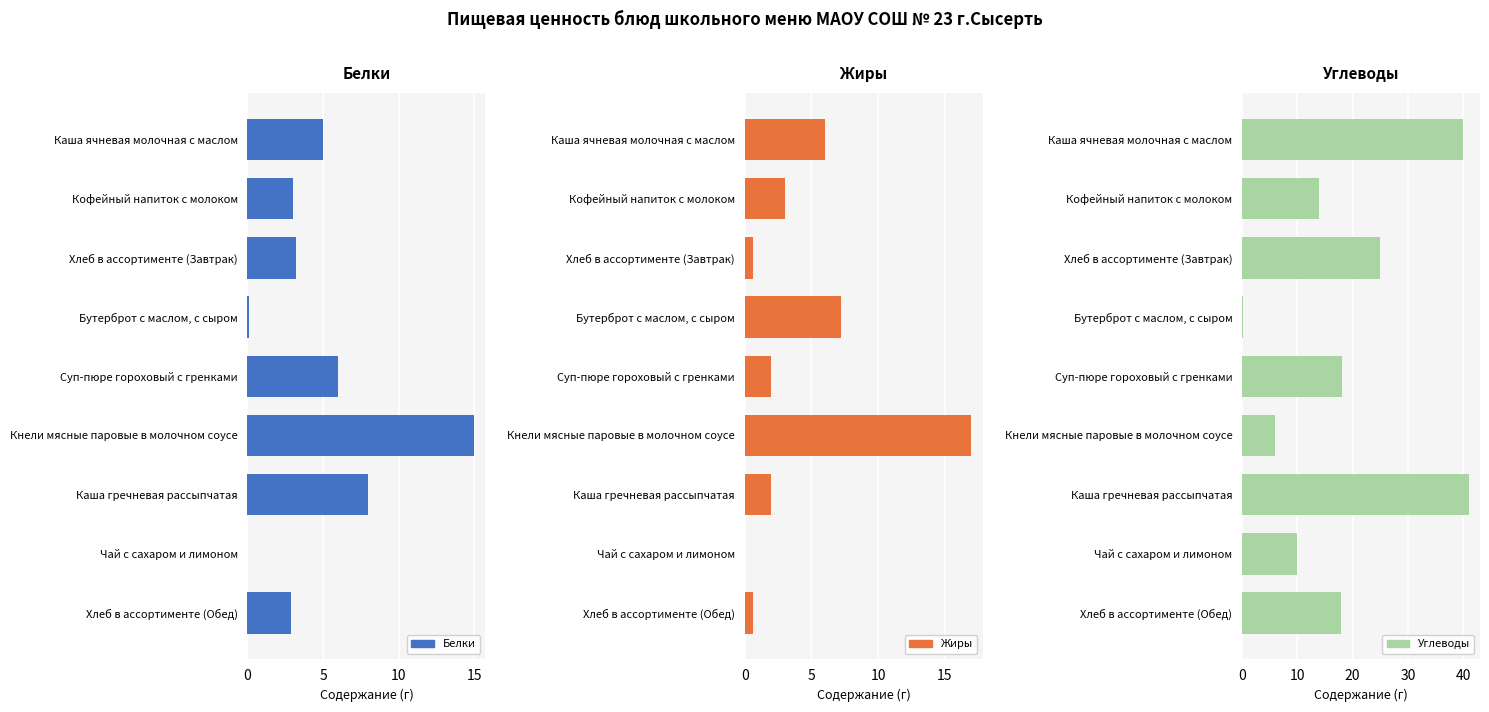

True or false: Белки has a value of 1.9 at Суп-пюре гороховый с гренками.

False